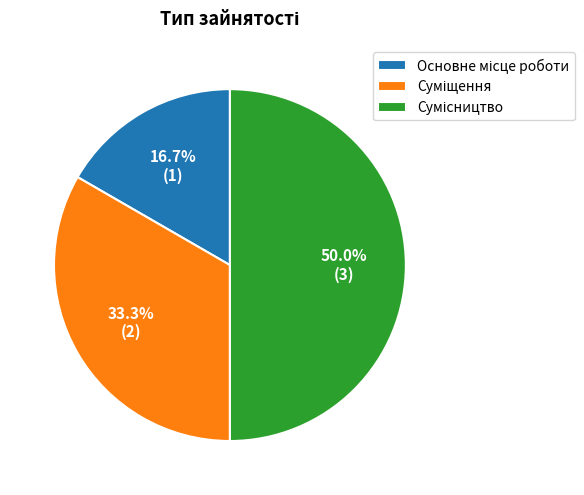

To the nearest percent, what portion does Сумісництво represent?

50%